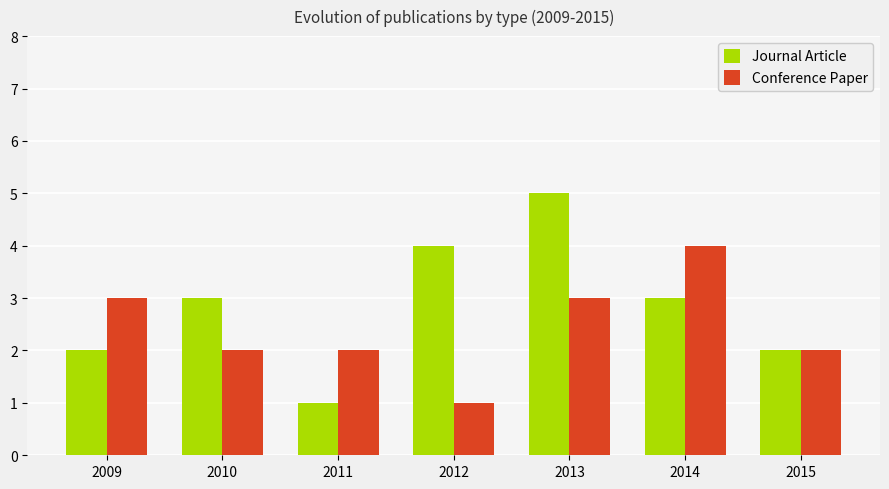

Reading left to right, list all the values displayed in this chart.

Journal Article: 2009=2	2010=3	2011=1	2012=4	2013=5	2014=3	2015=2
Conference Paper: 2009=3	2010=2	2011=2	2012=1	2013=3	2014=4	2015=2